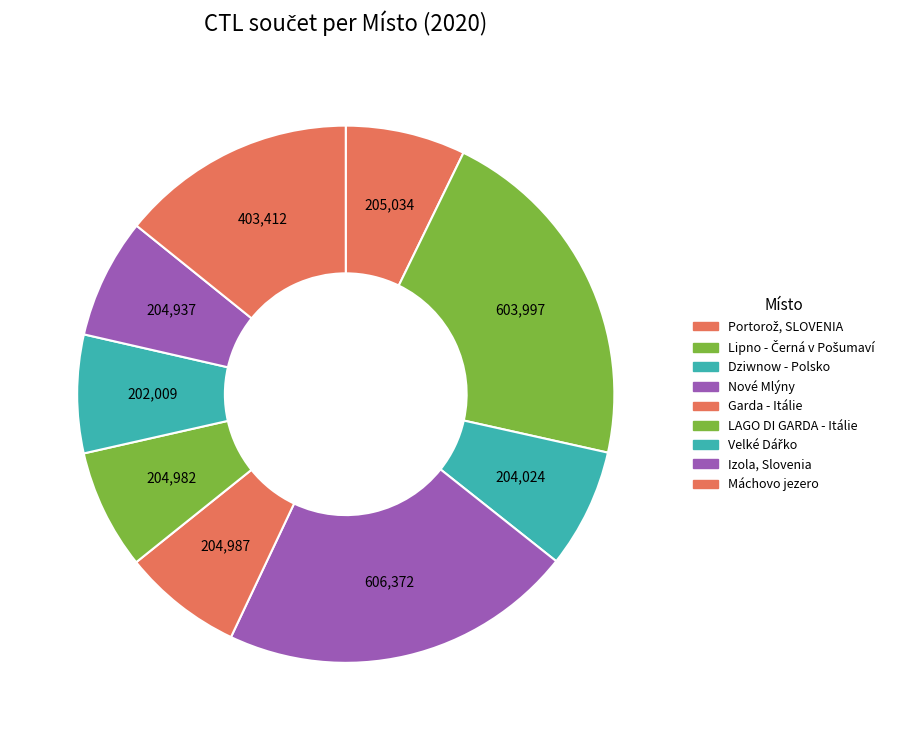

Is Garda - Itálie the majority of the pie?

No